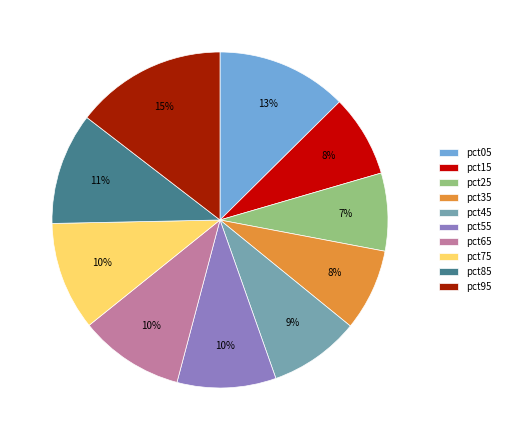

Combined, do pct35 and pct15 account for over 50%?

No